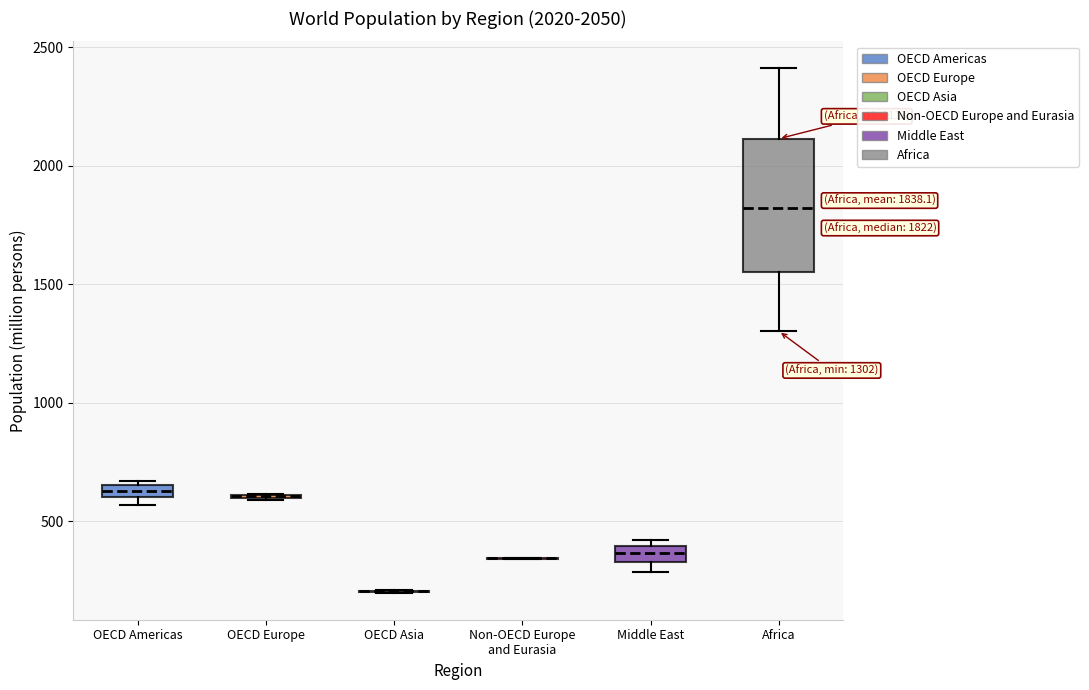

Which box is the tallest, from its lower edge to its upper edge?

Africa